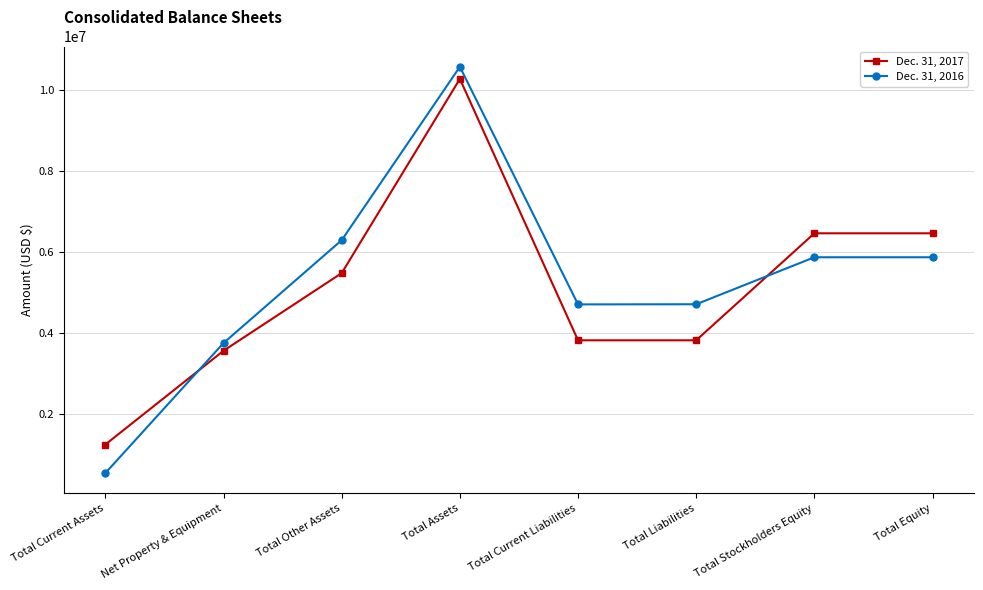

How many lines are shown in the chart?

2